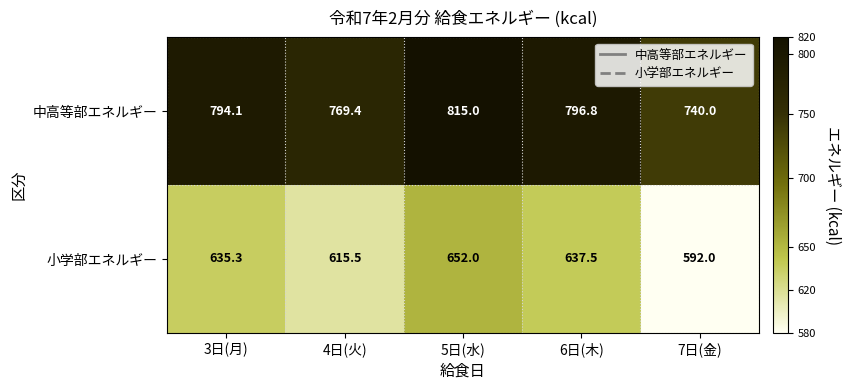

At how many categories does at least one series exceed 665?

5